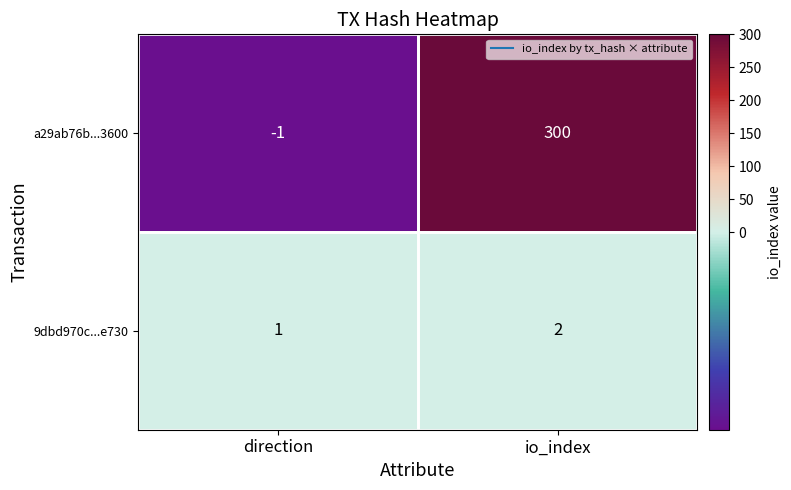

Which category has the highest value across all series?

io_index